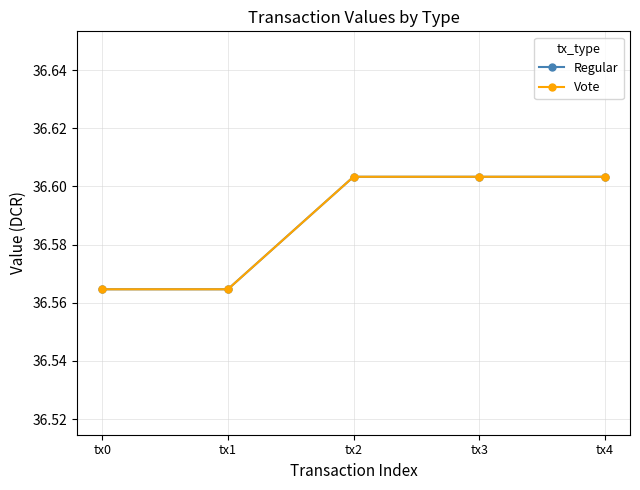

Between tx1 and tx3, which series saw the biggest shift?

Regular